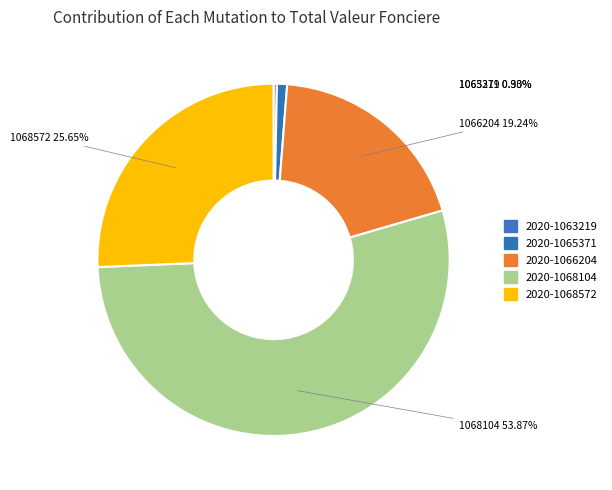

To the nearest percent, what percentage of the pie is 2020-1066204?

19%